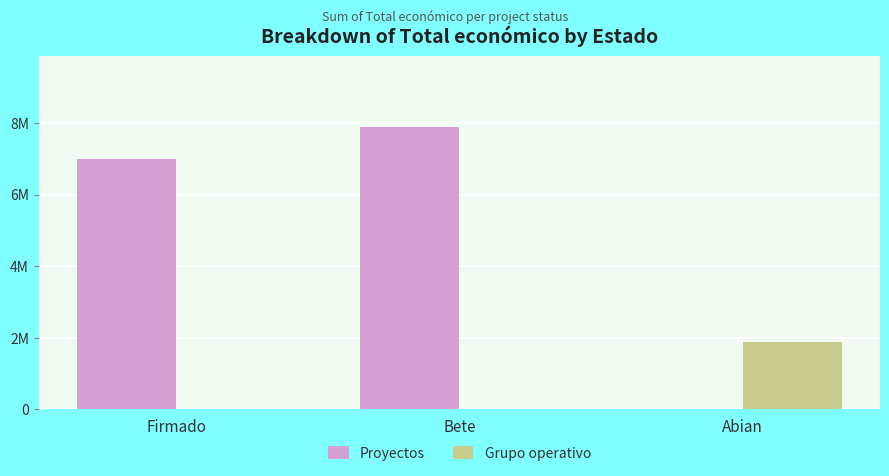

Is it true that Grupo operativo equals -653735 at Bete?

False